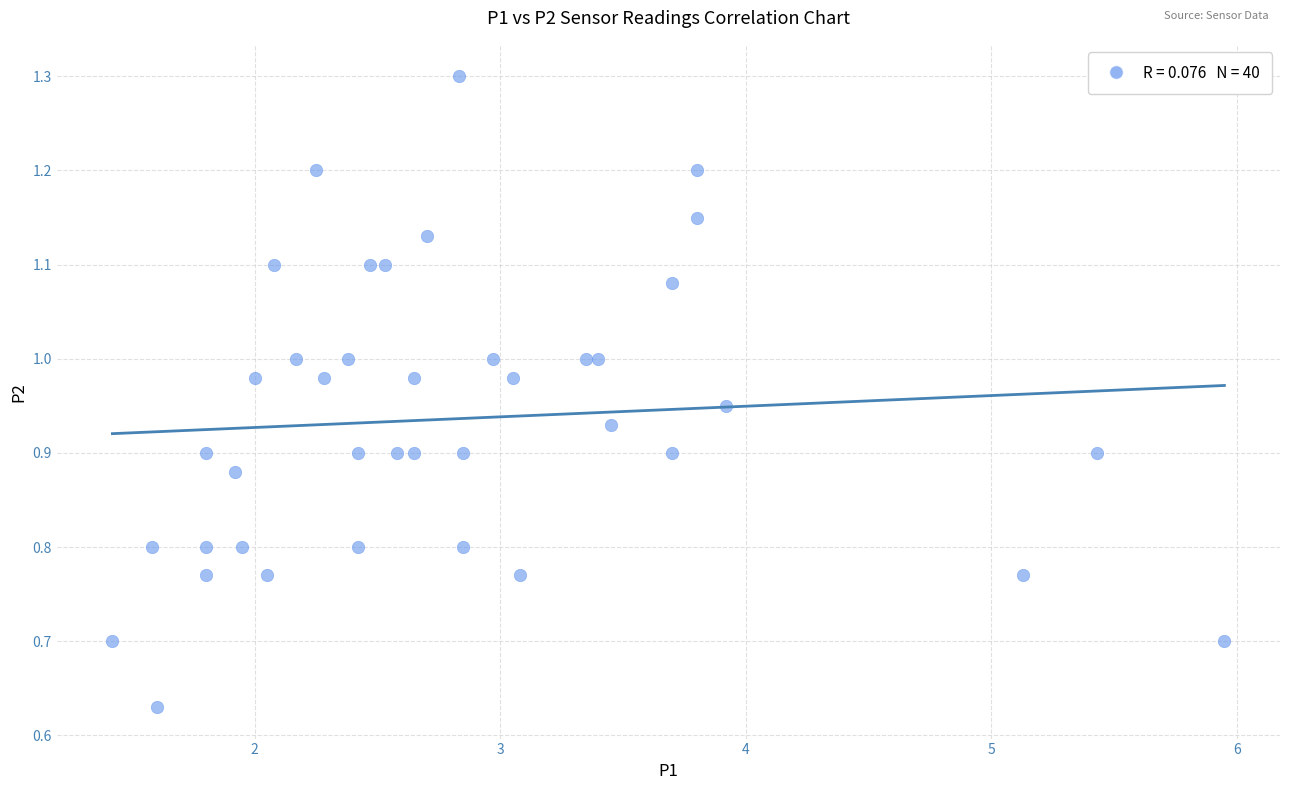

What is the range of Y values (max minus min)?

0.7